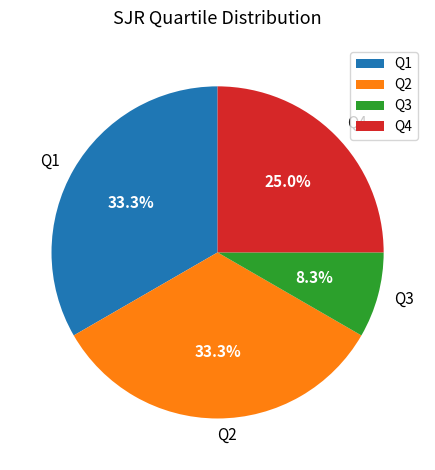

Does Q3 represent more than half of the total?

No